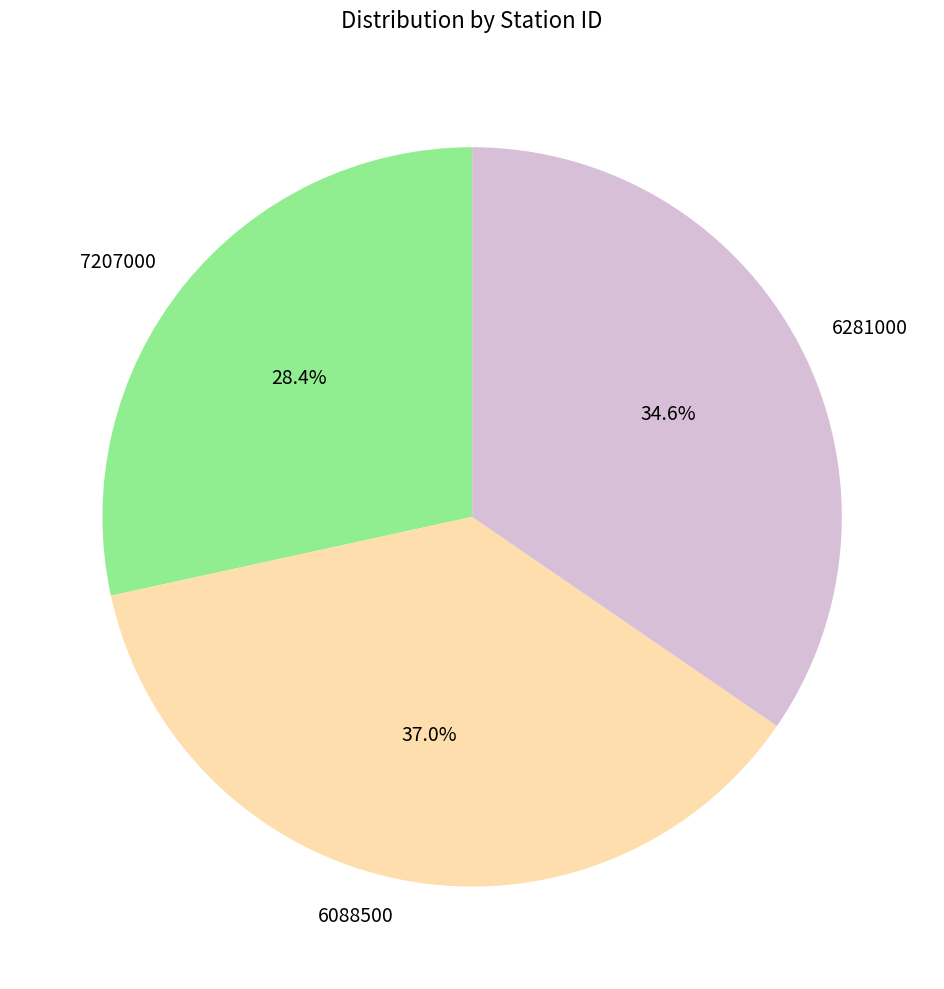

Count the number of slices in the pie.

3